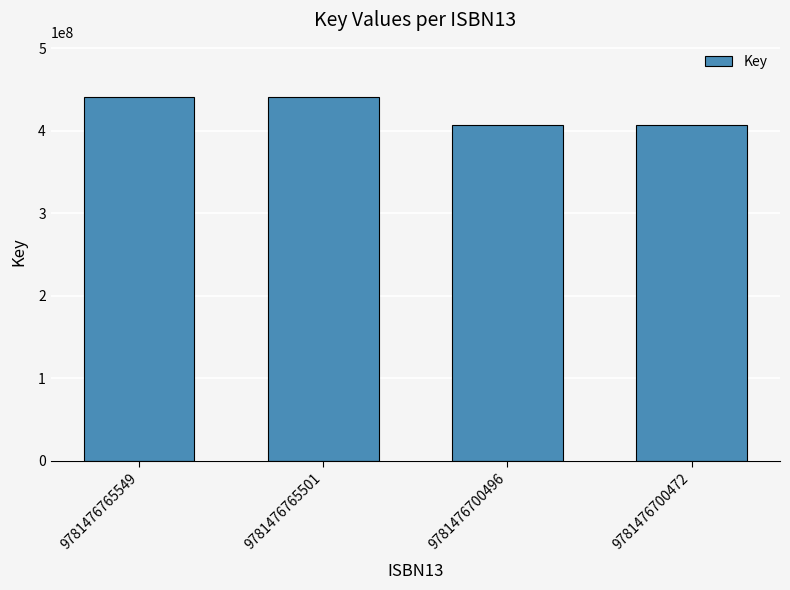

What is the minimum value shown in the chart?

406458300